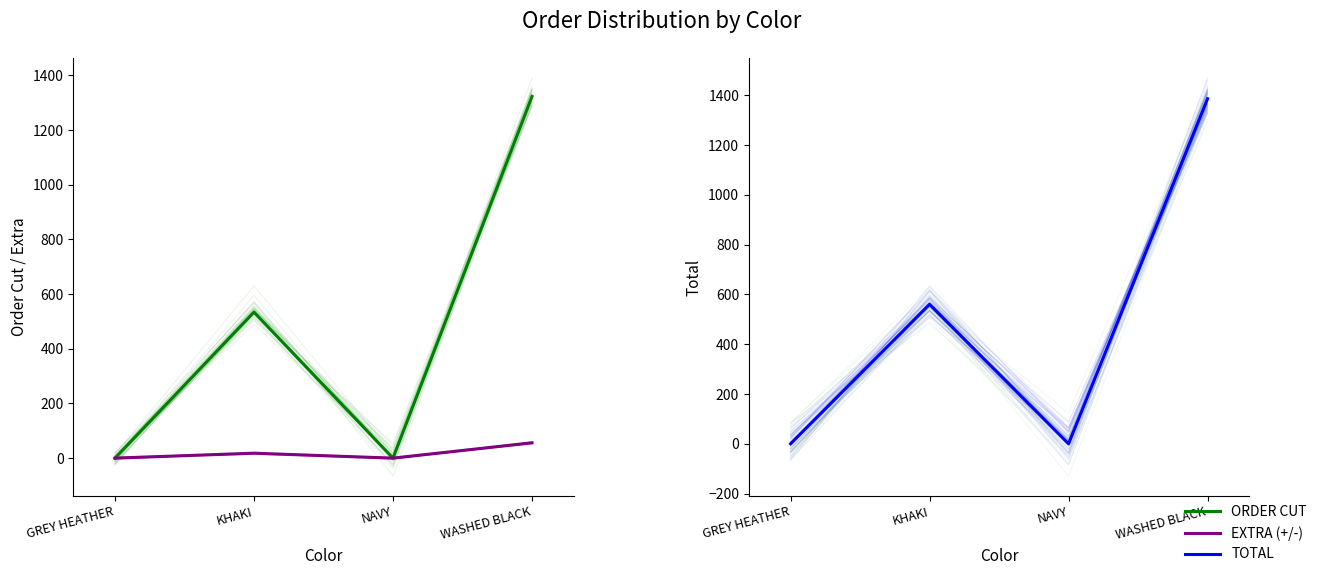

Which has a higher value, GREY HEATHER or NAVY?

GREY HEATHER